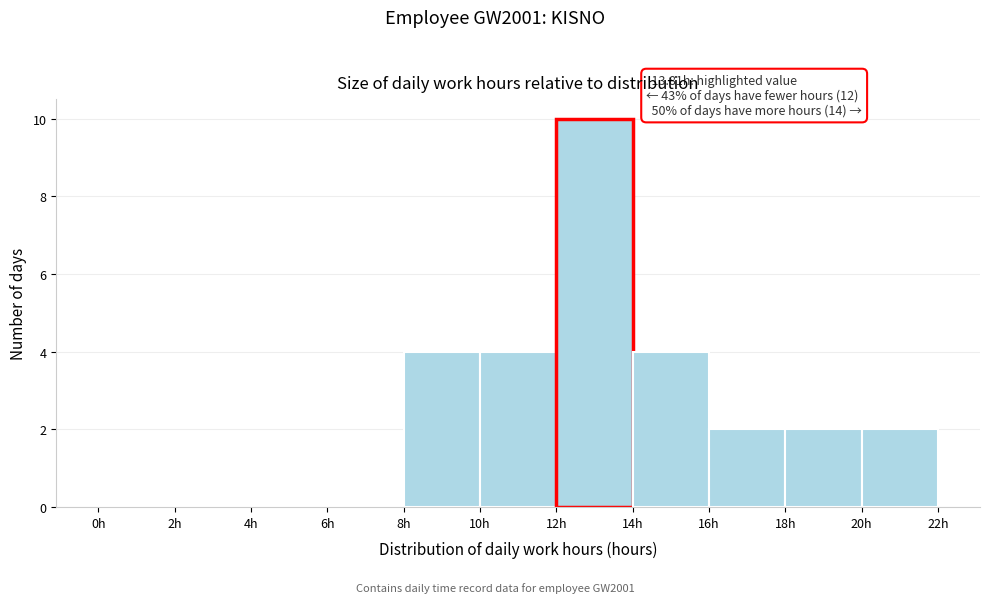

Over which range of the x-axis is the bar tallest?

12 to 14